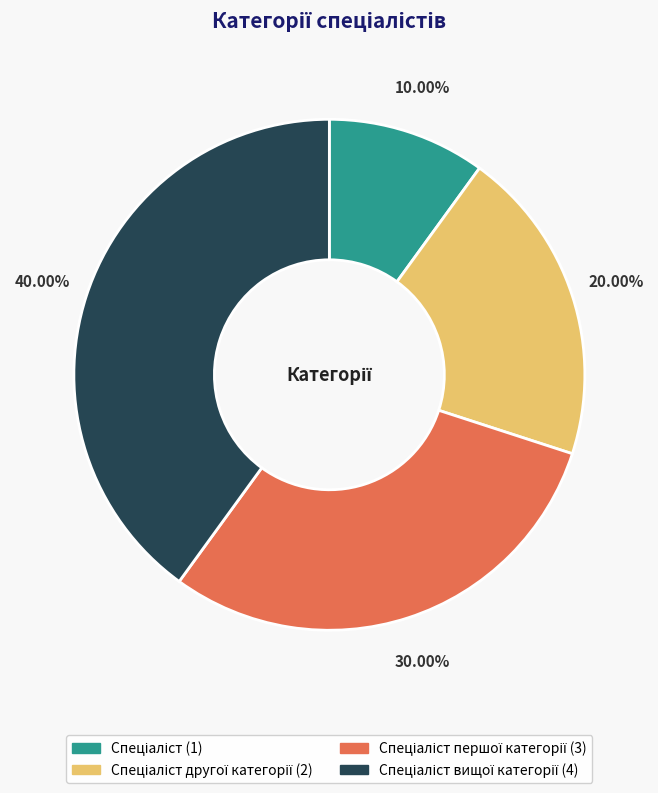

Is there any slice that represents more than half of the pie?

No